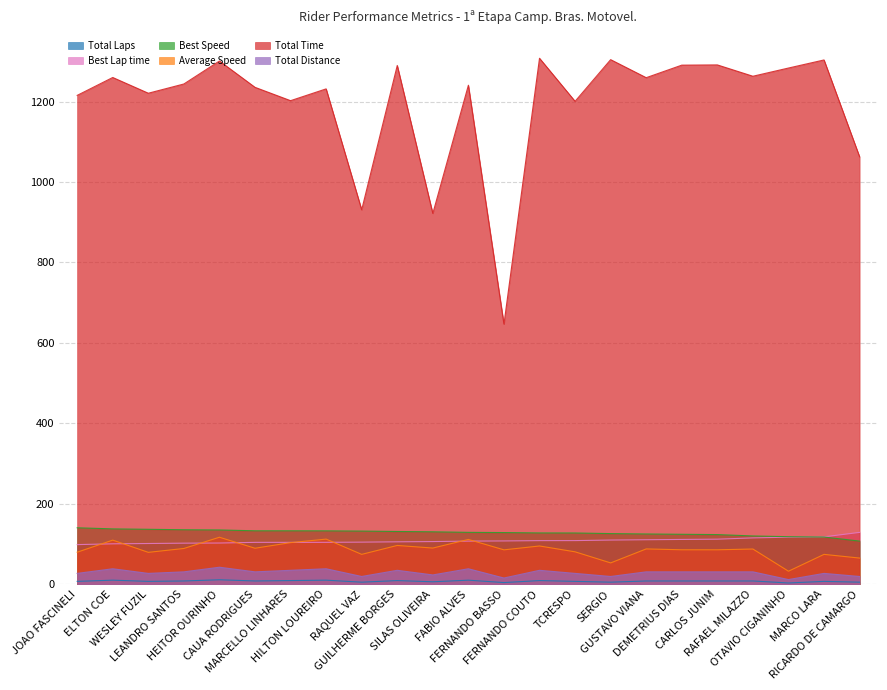

True or false: Average Speed and Total Laps intersect in this chart.

False